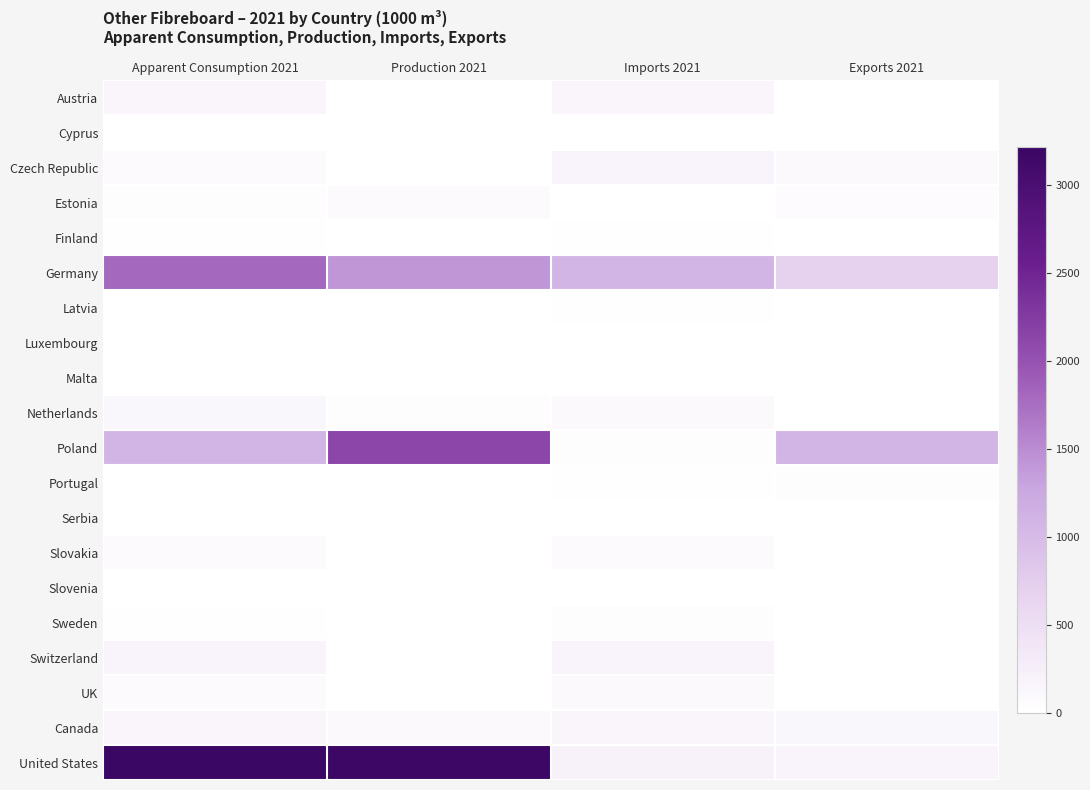

Between Production 2021 and Exports 2021, which series saw the biggest shift?

United States